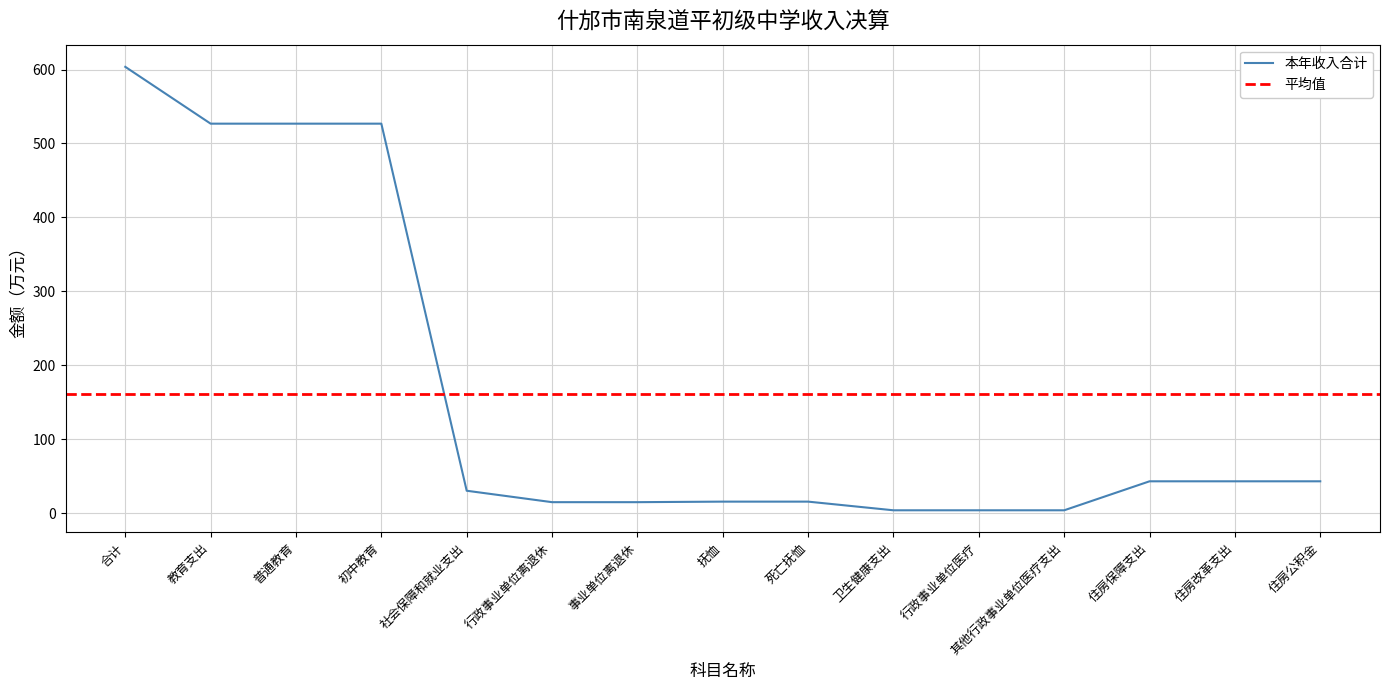

What is the ratio of the value at 住房保障支出 to the value at 行政事业单位离退休?

2.9